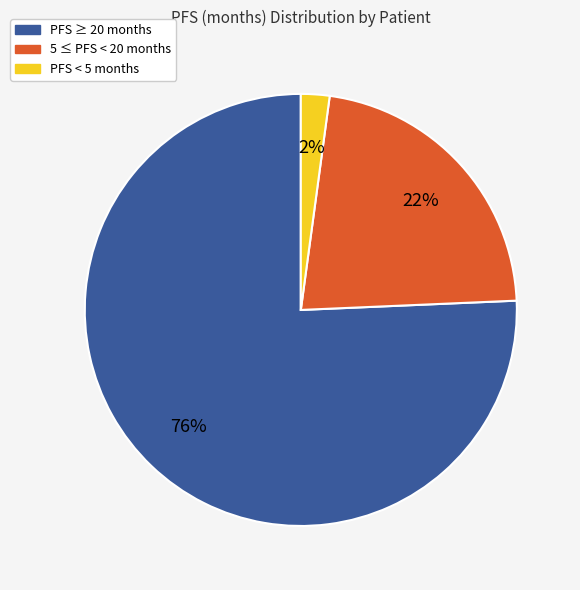

Is there any slice that represents more than half of the pie?

Yes